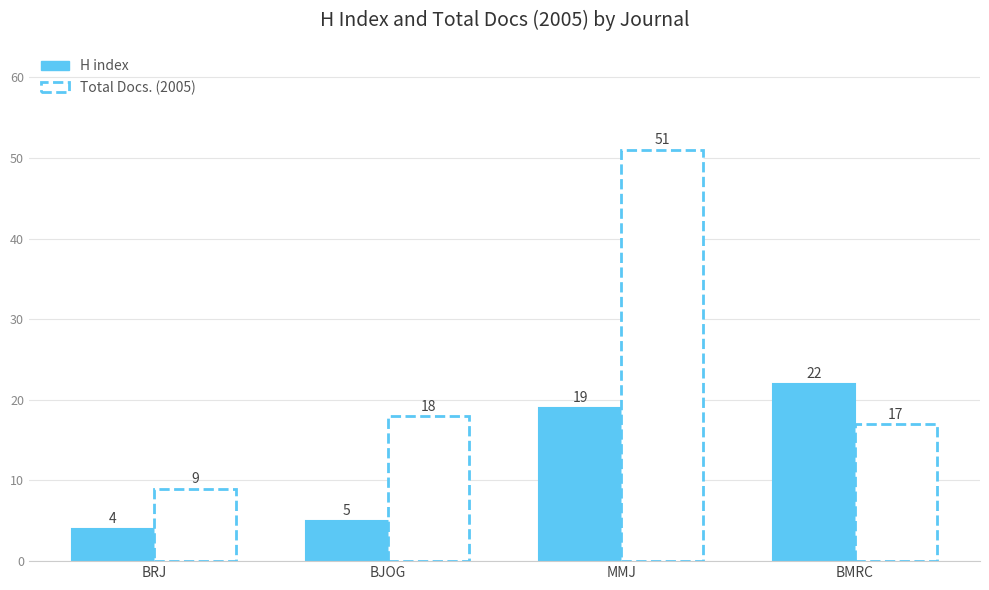

Rank the categories by Total Docs. (2005) value from highest to lowest.

Mymensingh Medical Journal, Bangladesh Journal of Obstetrics, Bangladesh Medical Research Council, Bangladesh Renal Journal